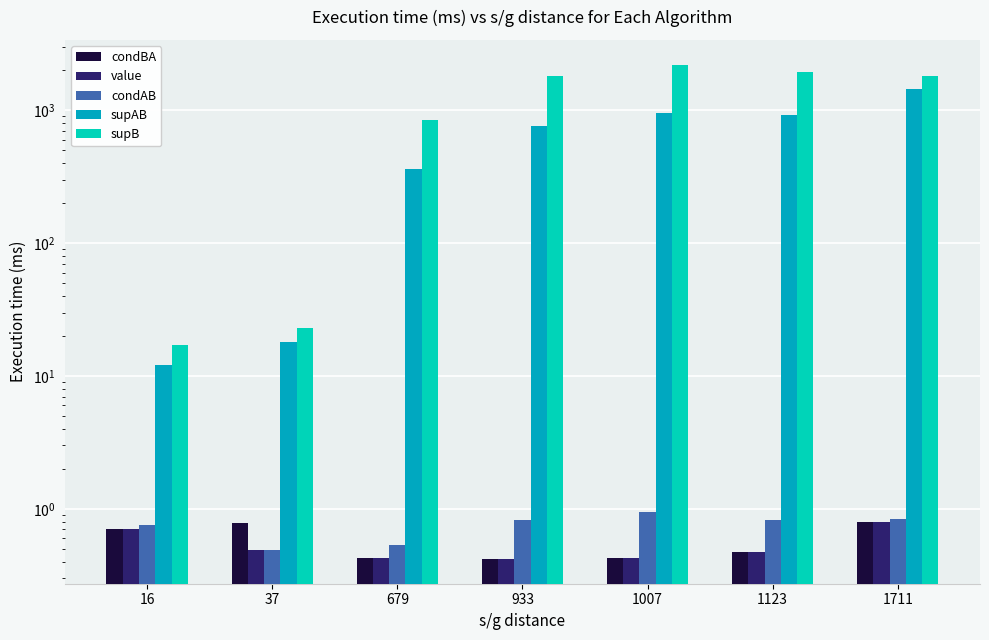

Which series has the largest total across all categories?

supB